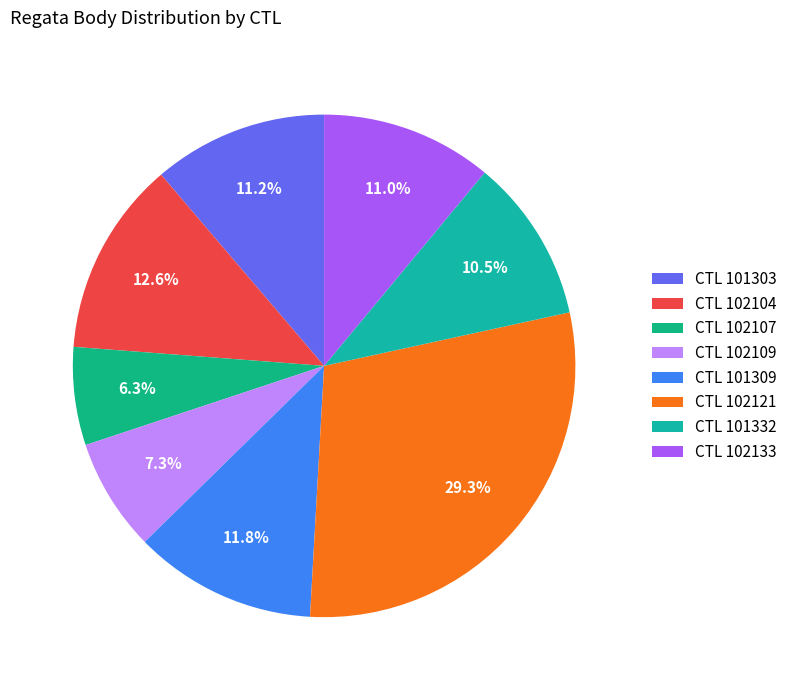

Rank the categories by value from highest to lowest.

102121, 102104, 101309, 101303, 102133, 101332, 102109, 102107